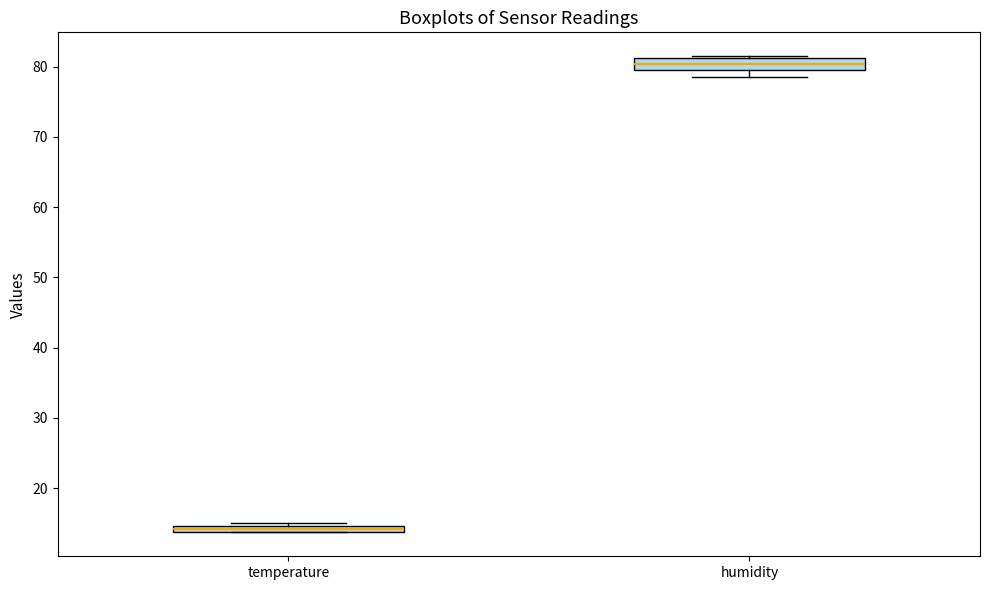

Which box's median line is the lowest?

temperature